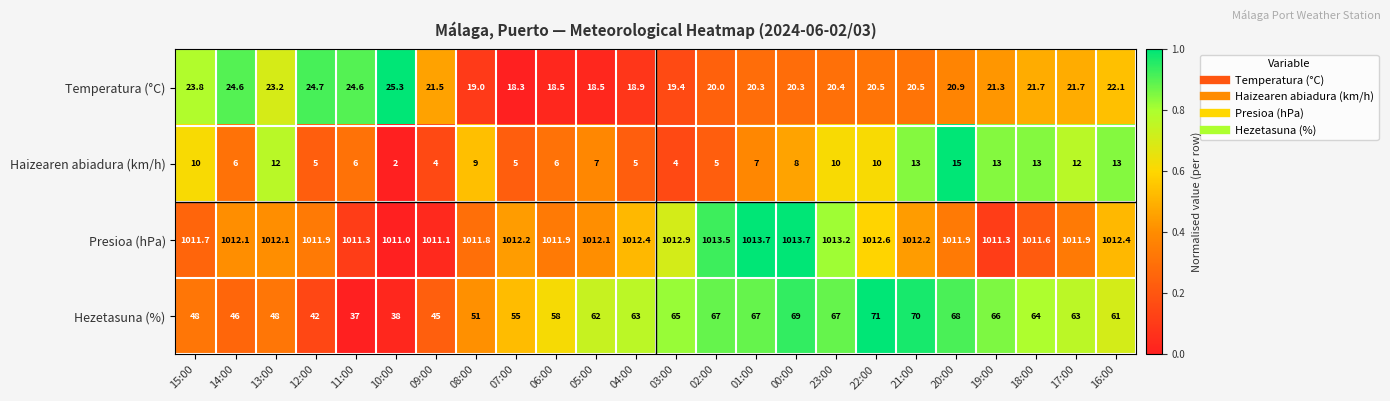

What is the lowest value of the Hezetasuna (%) series?

37.0